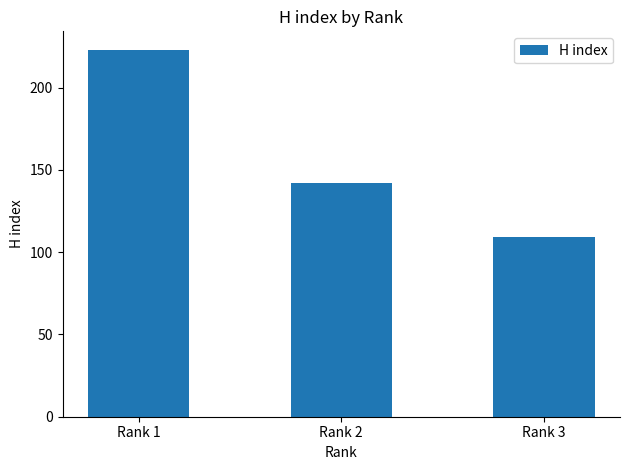

True or false: the data shows 179 at Rank 3.

False